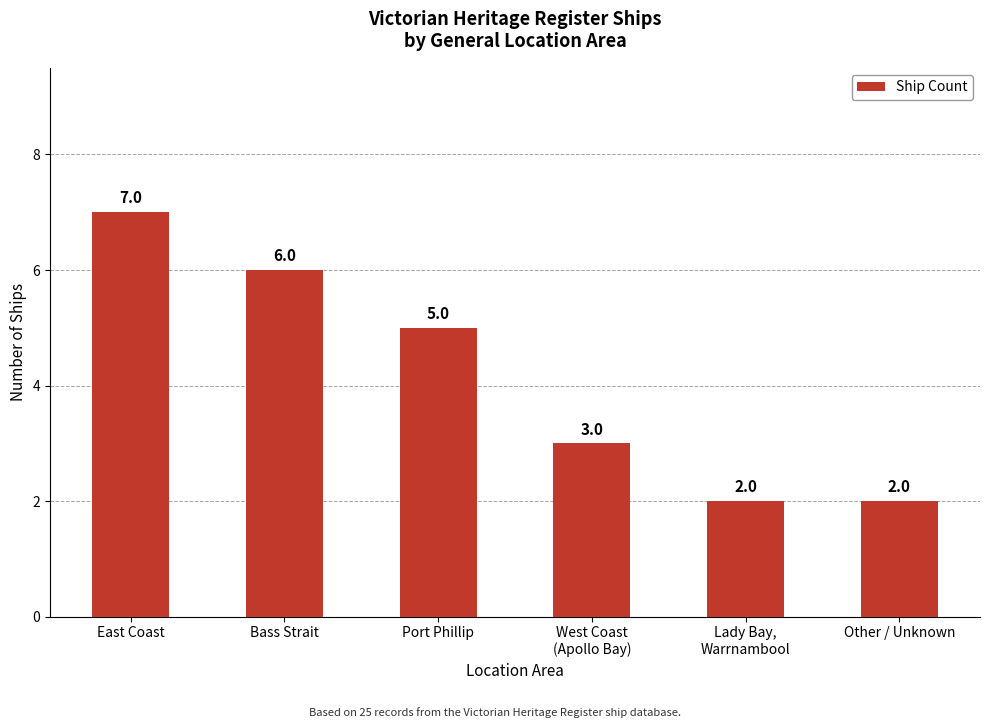

Which has a higher value, West Coast
(Apollo Bay) or Port Phillip?

Port Phillip